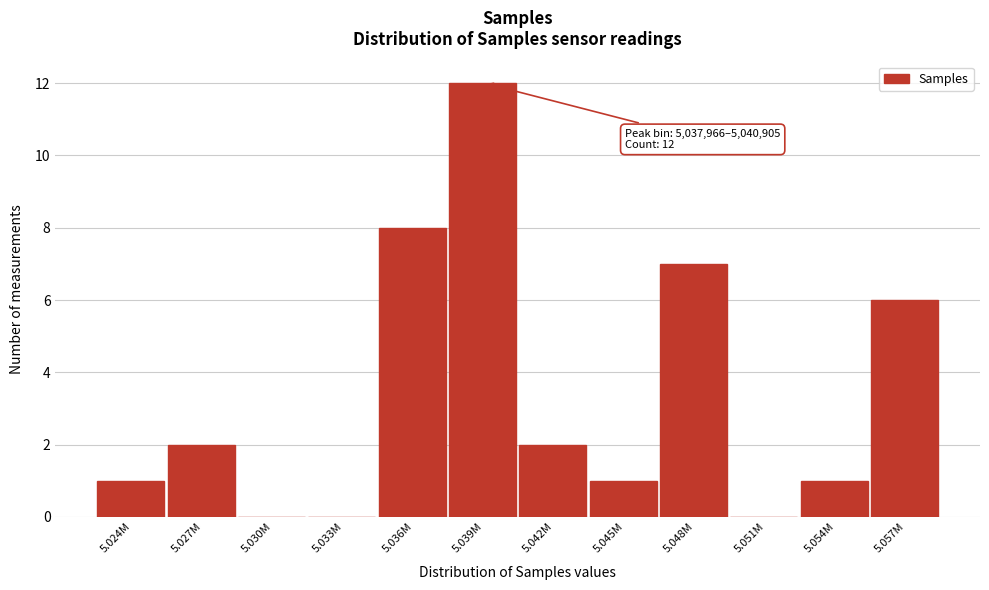

Reading left to right, list all the values displayed in this chart.

5.024M=1	5.027M=2	5.030M=0	5.033M=0	5.036M=8	5.039M=12	5.042M=2	5.045M=1	5.048M=7	5.051M=0	5.054M=1	5.057M=6